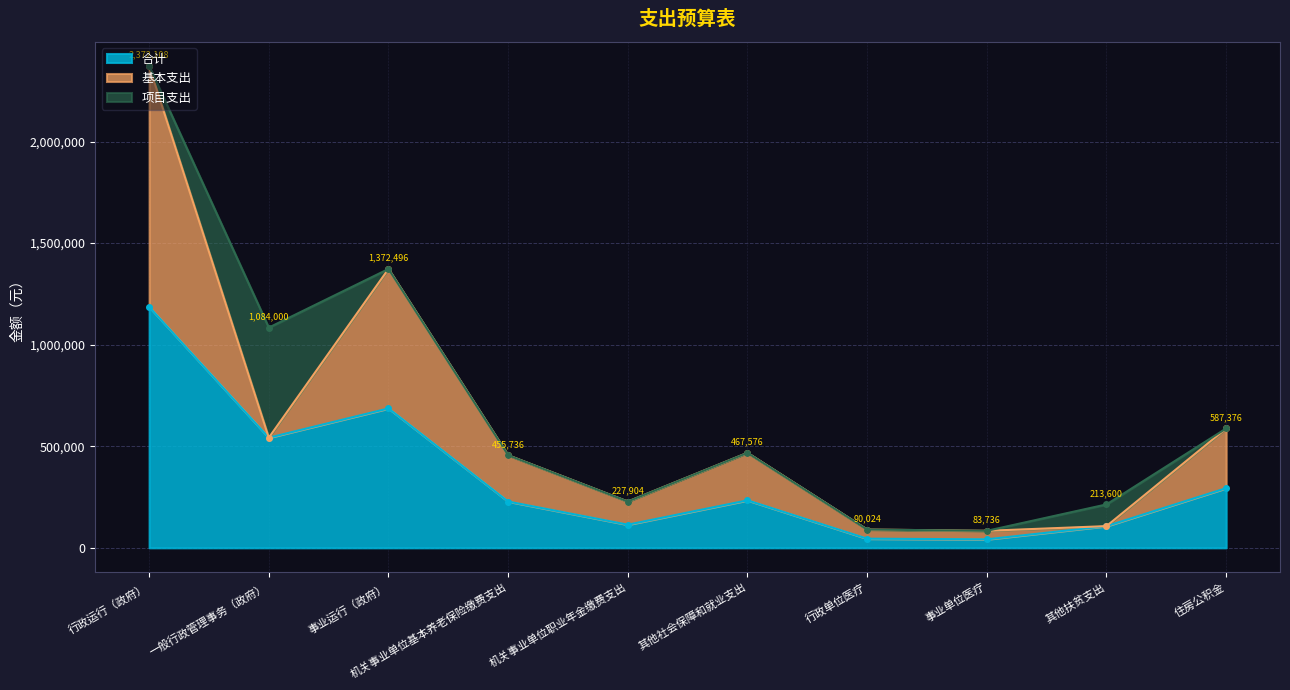

Is it true that 合计 equals 43193 at 机关事业单位职业年金缴费支出?

False